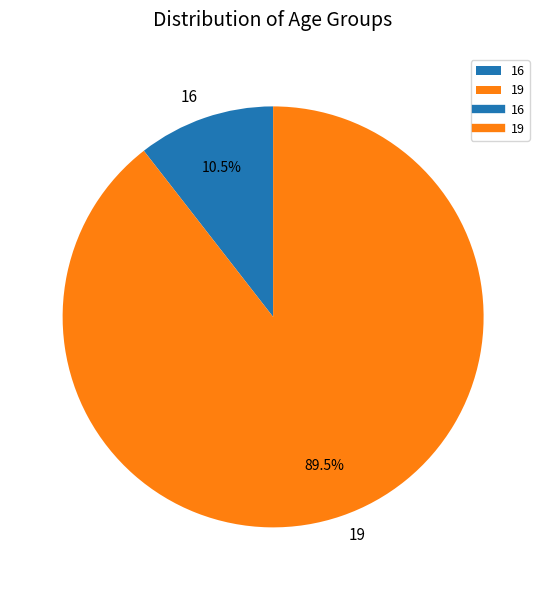

Is there any slice that represents more than half of the pie?

Yes